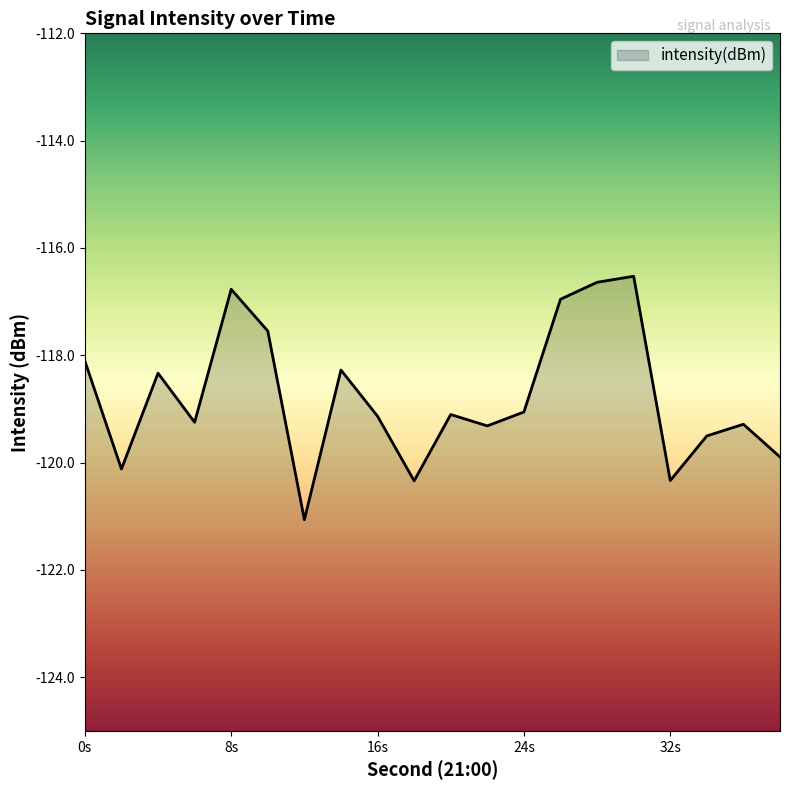

Is it true that the value at 32s is -120.3?

True